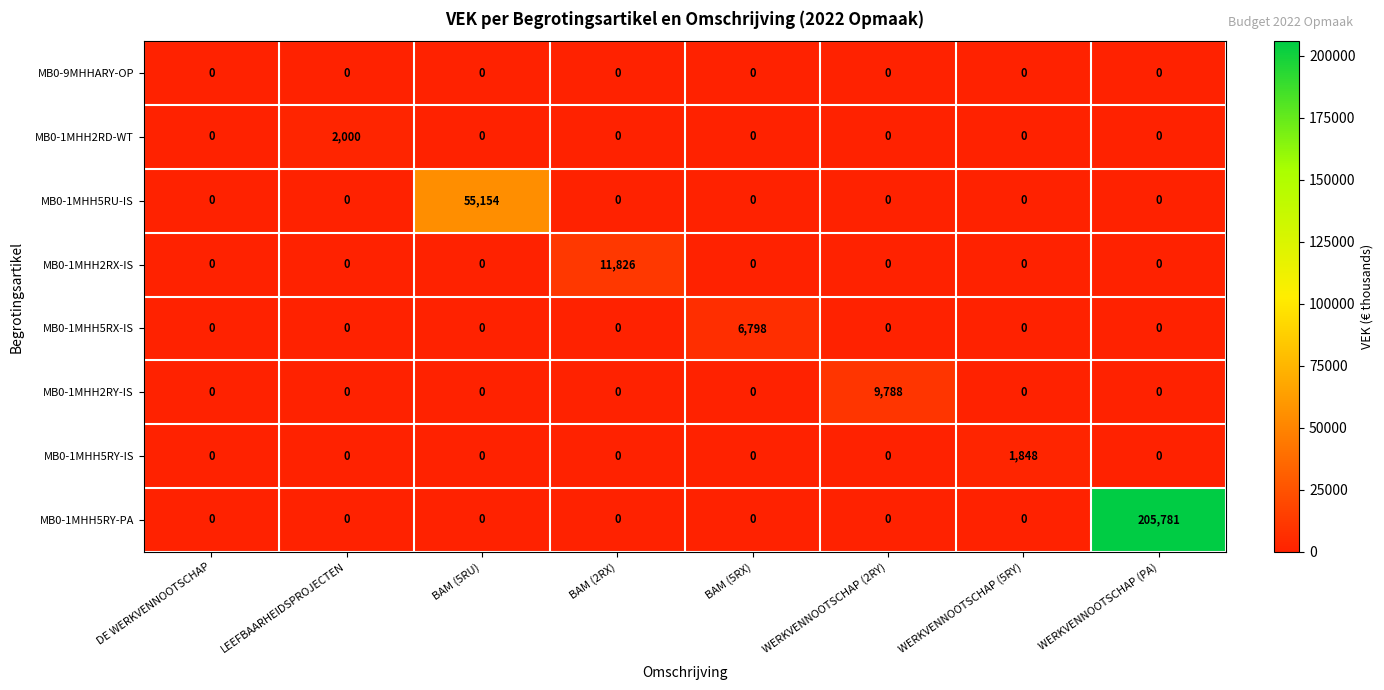

At how many categories does at least one series exceed 132469?

1